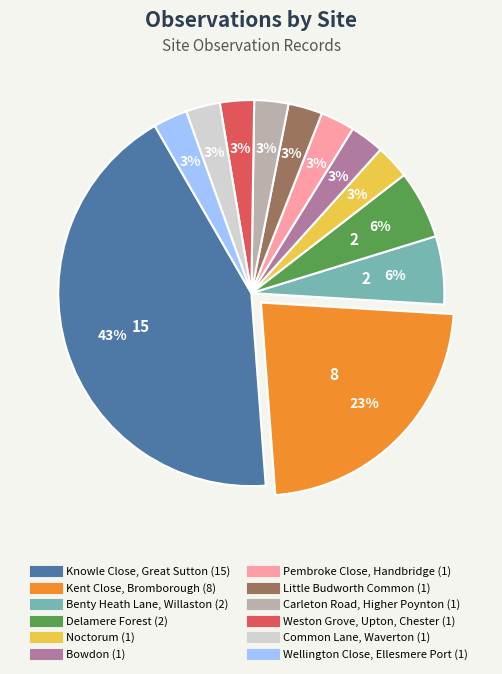

What is the ratio of the value at Common Lane, Waverton to the value at Wellington Close, Ellesmere Port?

1.0